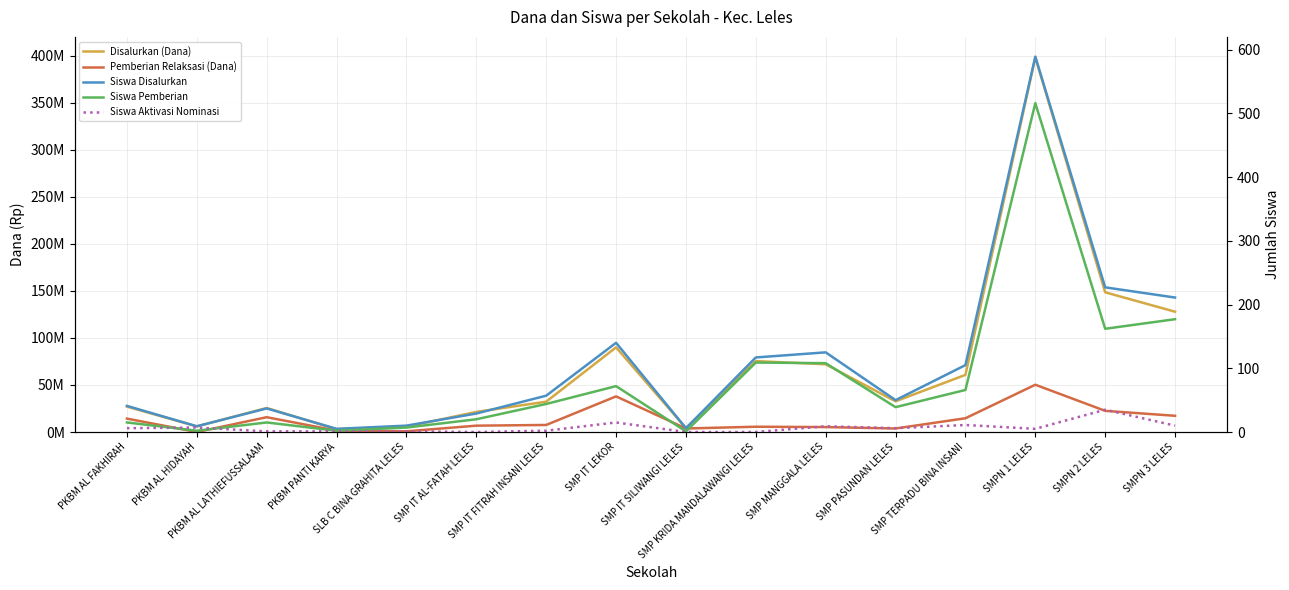

What is the label of the 10th point from the right?

SMP IT FITRAH INSANI LELES